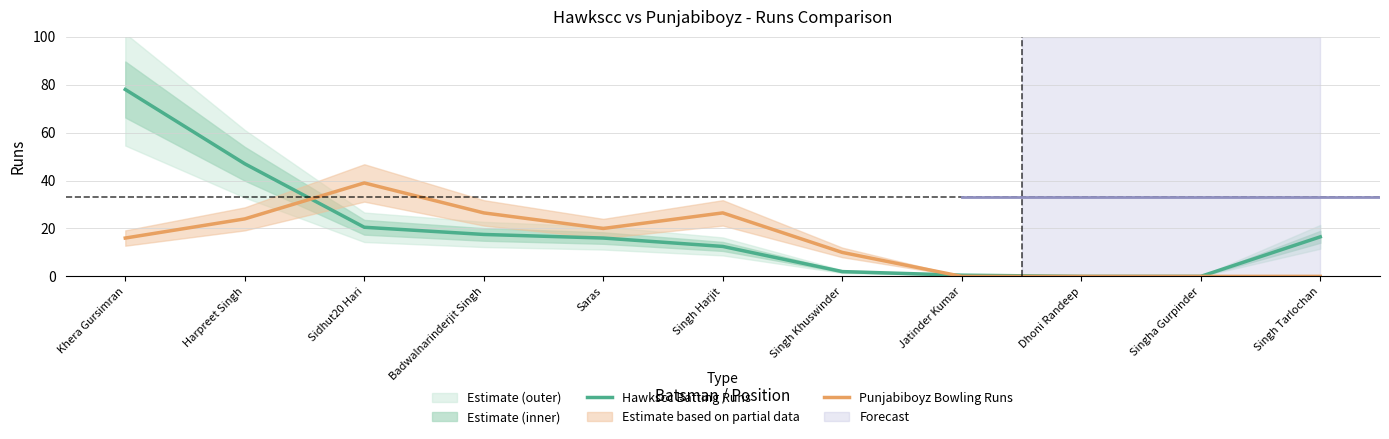

True or false: Punjabiboyz Bowling Runs has more than 1 points higher than both neighbors.

True